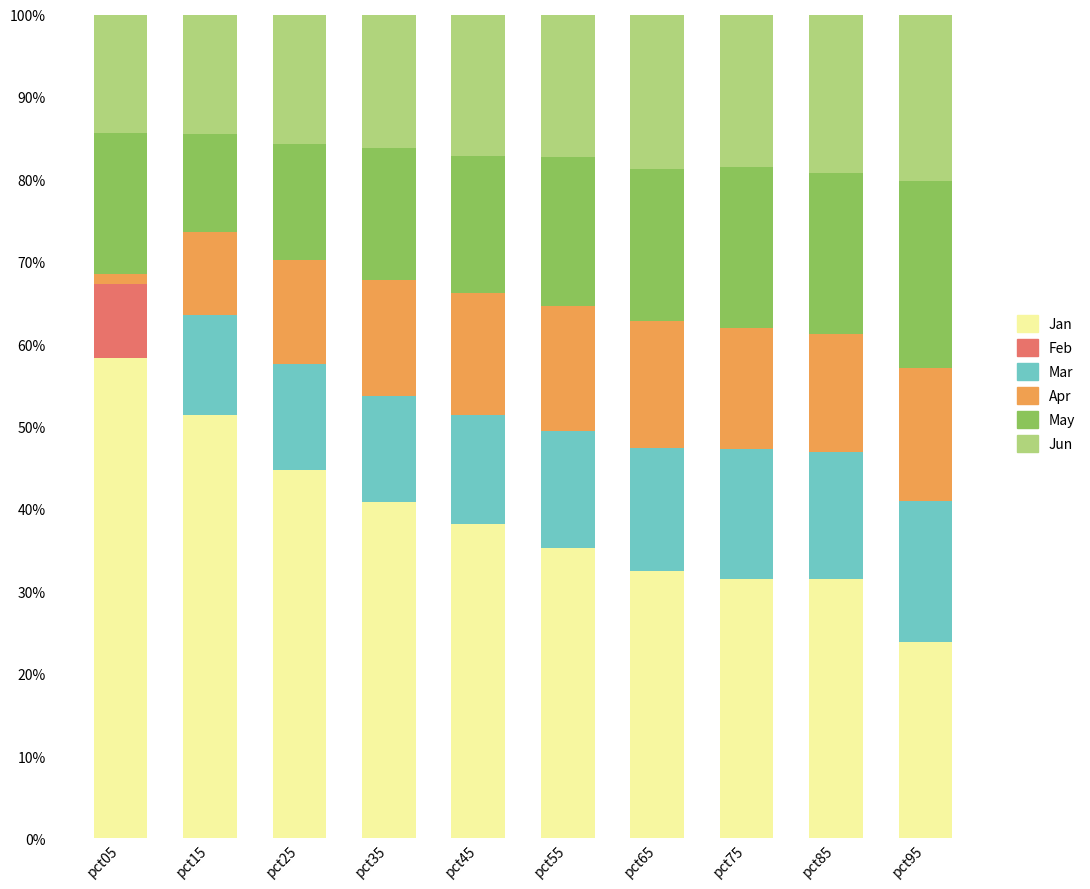

The value of Jan at pct45 is 17.1. True or false?

False